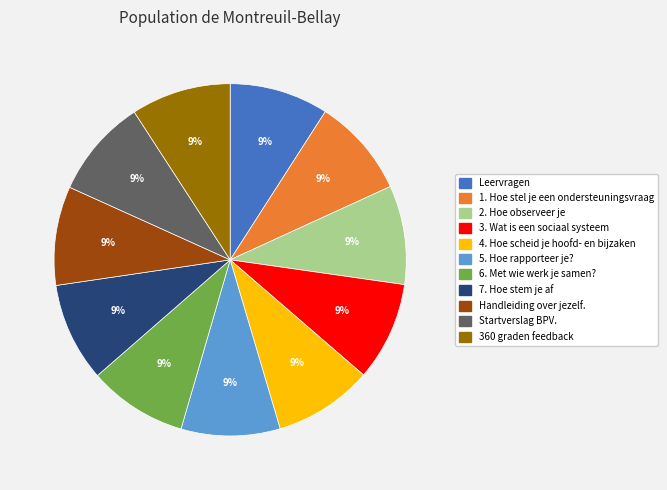

Does 5. Hoe rapporteer je? account for over 50% of the chart?

No